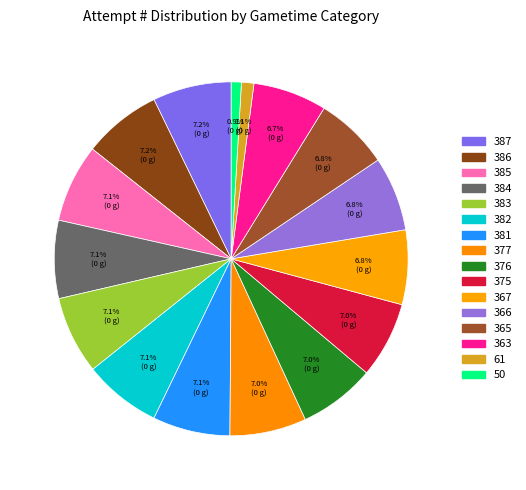

Count the number of slices in the pie.

16